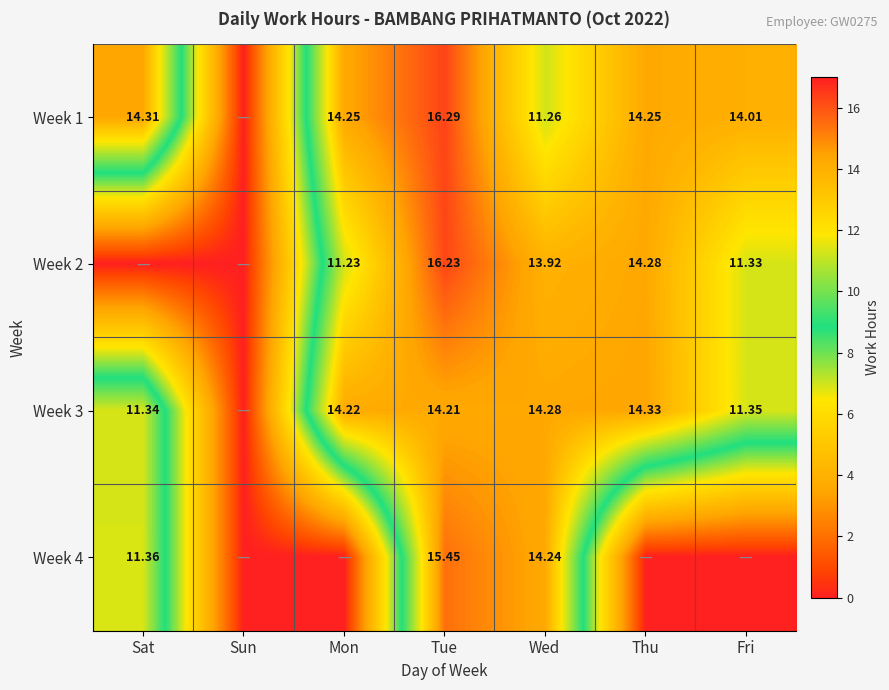

Count the number of categories in the chart.

7